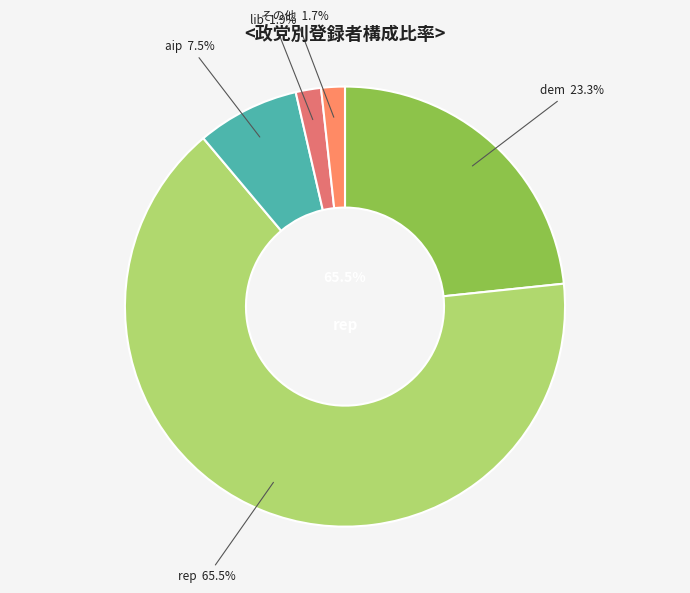

Between 212 and 119, which is larger?

212